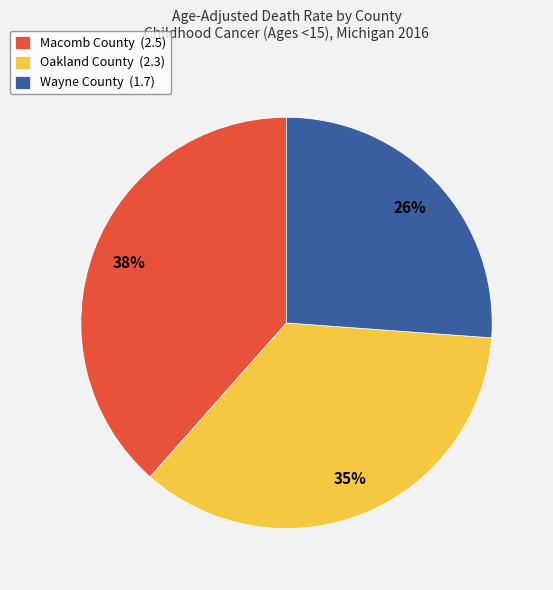

To the nearest percent, what is the difference between the Macomb County and Wayne County slice percentages?

12%